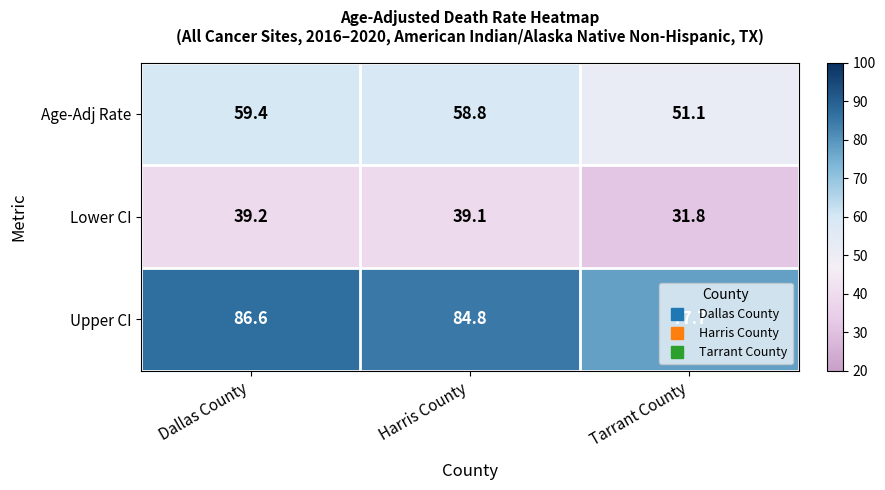

Rank the series by their average value, from lowest to highest.

Lower CI, Age-Adj Rate, Upper CI